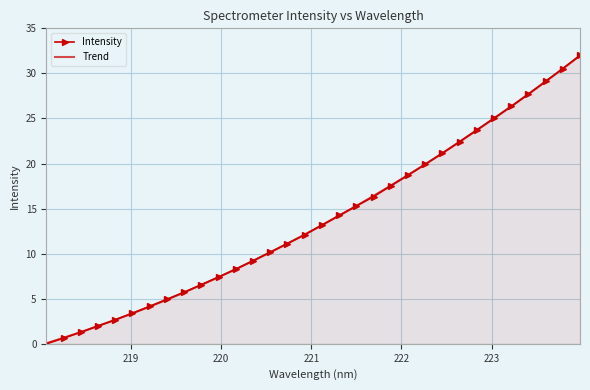

Reading left to right, what are all the values shown in this chart?

218.0596=0.0	218.2508=0.6	218.442=1.3	218.6332=2.0	218.8244=2.7	219.0156=3.4	219.2067=4.2	219.3979=4.9	219.589=5.7	219.7801=6.6	219.9712=7.4	220.1623=8.3	220.3533=9.2	220.5444=10.2	220.7354=11.1	220.9264=12.1	221.1174=13.2	221.3083=14.2	221.4993=15.3	221.6902=16.3	221.8812=17.5	222.0721=18.7	222.263=19.9	222.4538=21.1	222.6447=22.4	222.8355=23.7	223.0264=25.0	223.2172=26.3	223.408=27.7	223.5987=29.1	223.7895=30.5	223.9802=32.0